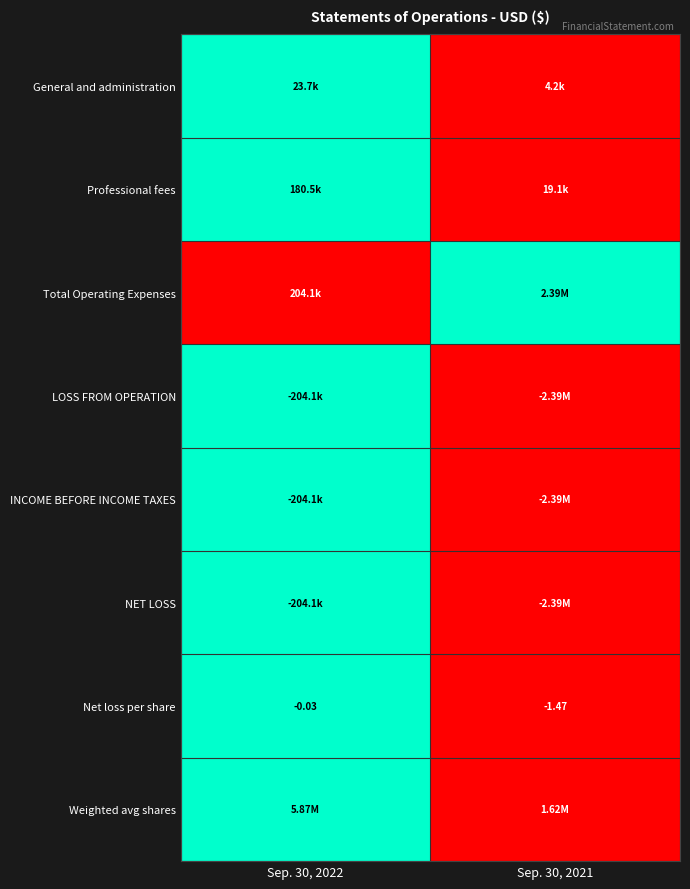

How many data points does each series have?

2